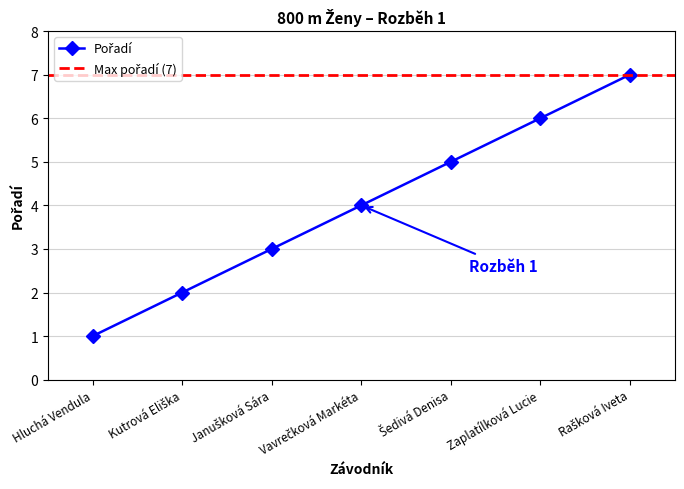

What is the smallest value displayed?

1